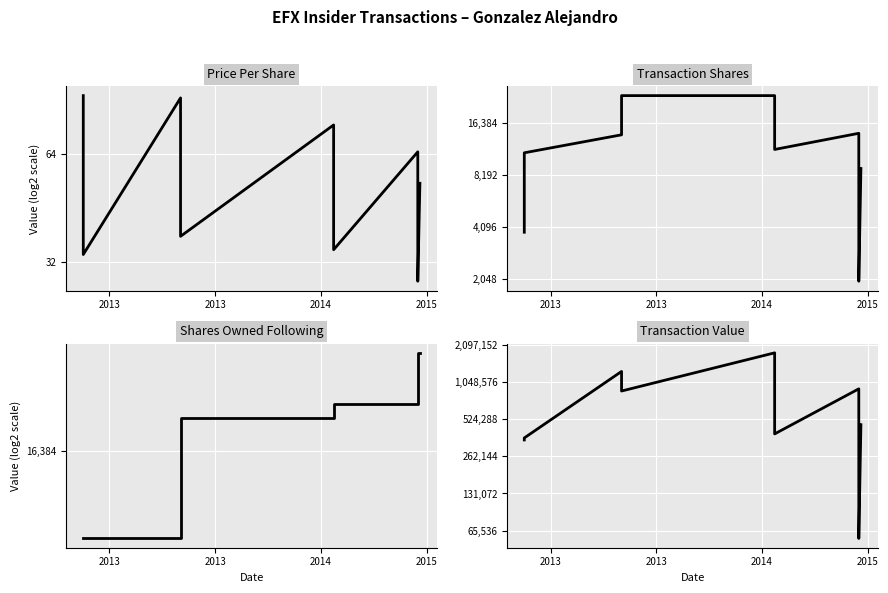

Which series has the largest range (max minus min)?

transactionValue